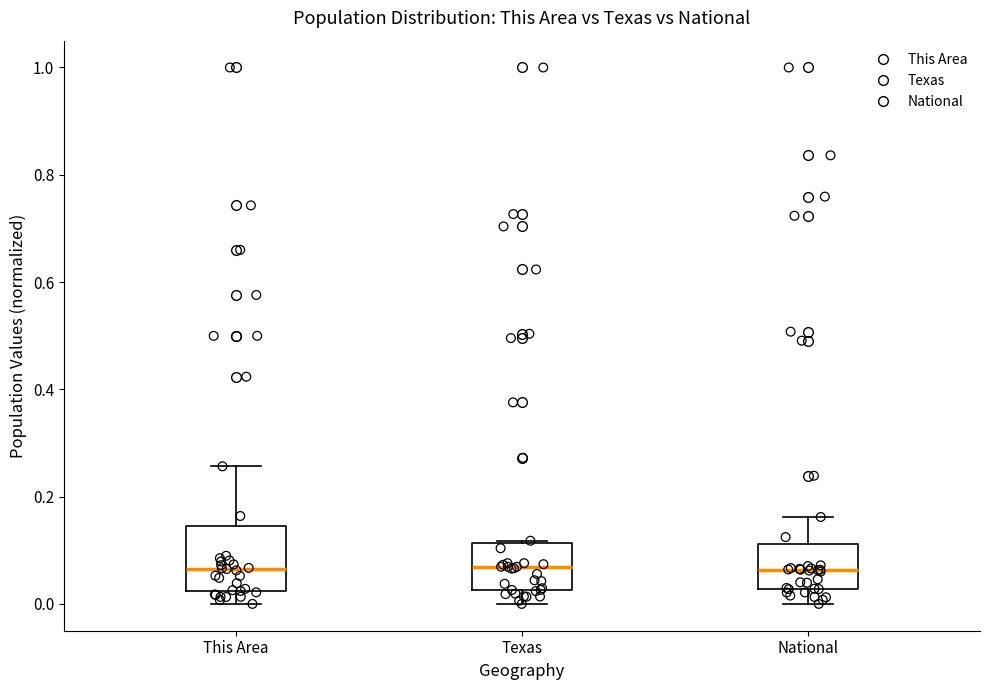

Reading left to right, read every box against the y-axis: the position of its median line, the range the box covers, and the ends of its whiskers. The values are not printed on the chart, so give them approximately, as read against the axis.

This Area: median 0.06, box 0.02 to 0.14, whiskers 0.00 to 0.26
Texas: median 0.06, box 0.02 to 0.12, whiskers 0.00 to 0.12
National: median 0.06, box 0.02 to 0.12, whiskers 0.00 to 0.16